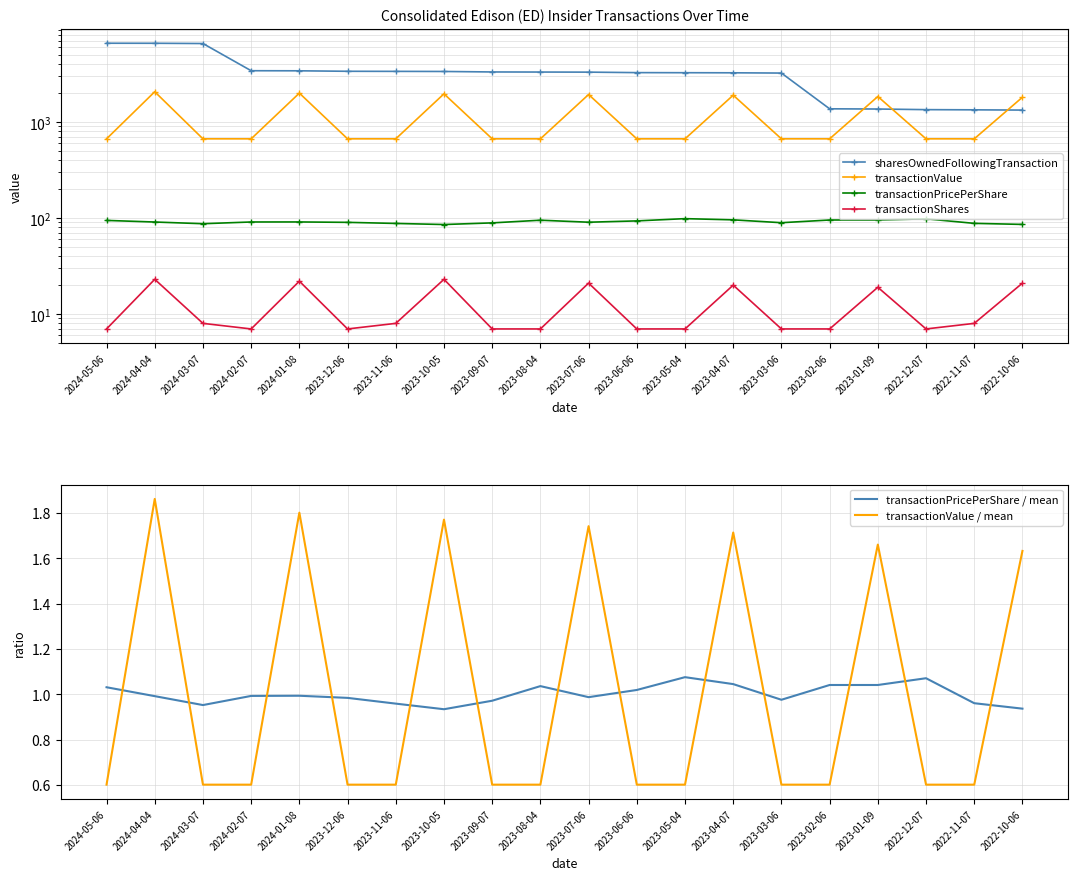

True or false: sharesOwnedFollowingTransaction and transactionShares intersect in this chart.

False